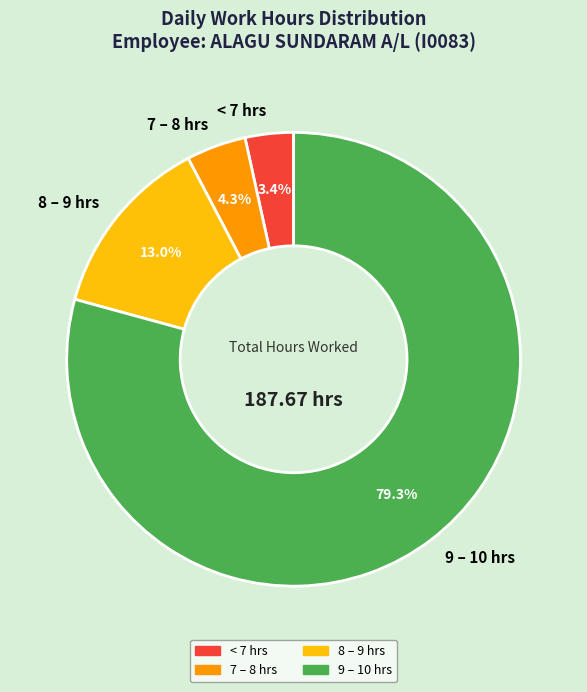

What is the largest slice in the pie chart?

9 – 10 hrs